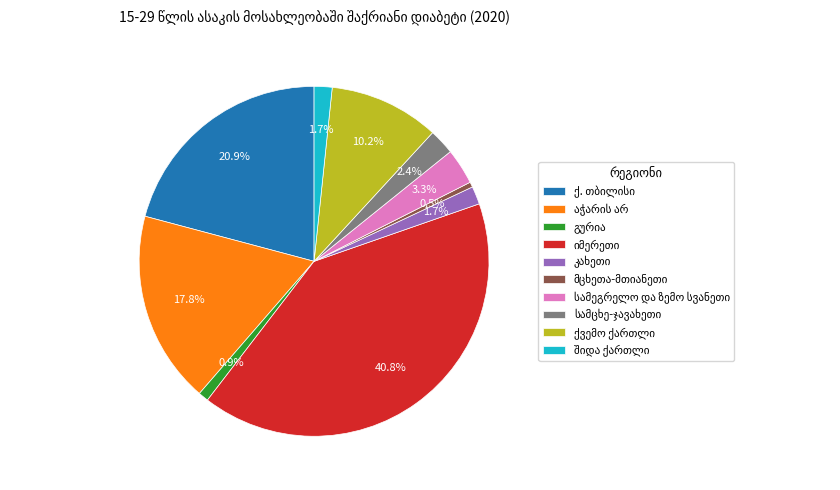

Is there a majority slice in this chart?

No